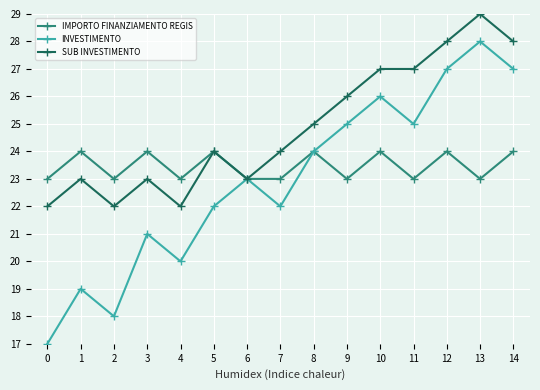

Rank the series by their average value, from highest to lowest.

SUB INVESTIMENTO, IMPORTO FINANZIAMENTO REGIS, INVESTIMENTO